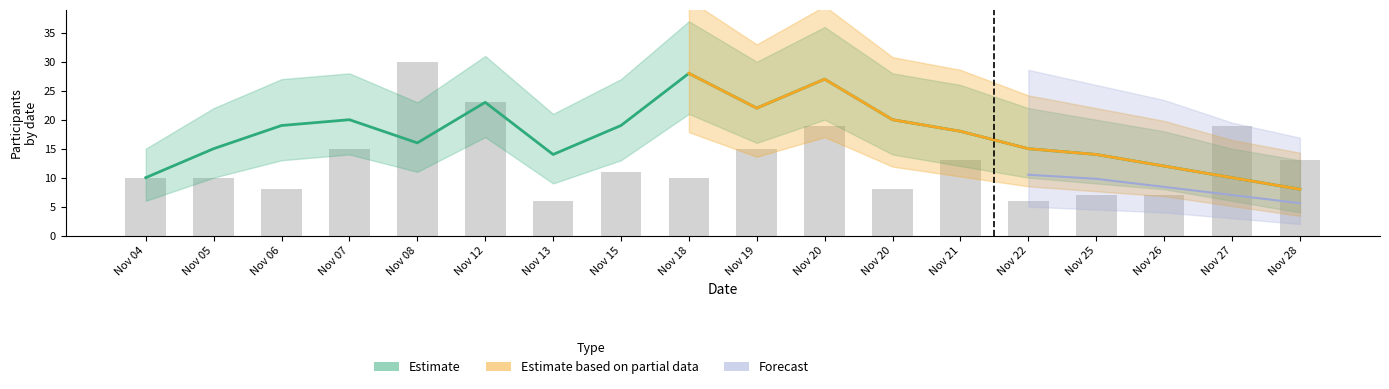

Where does the data first go above 11?

Nov 07